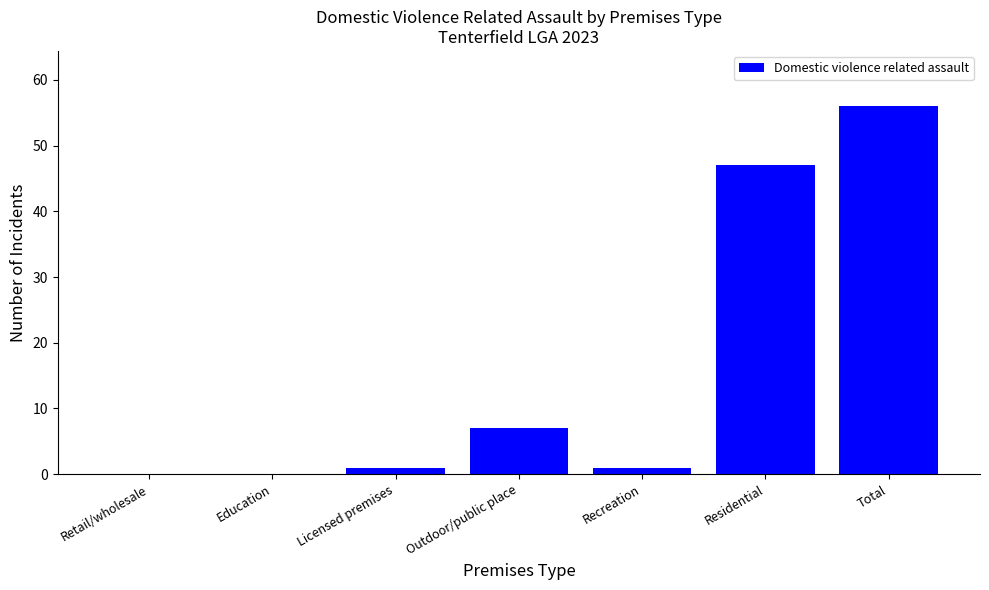

True or false: the data shows 47 at Residential.

True